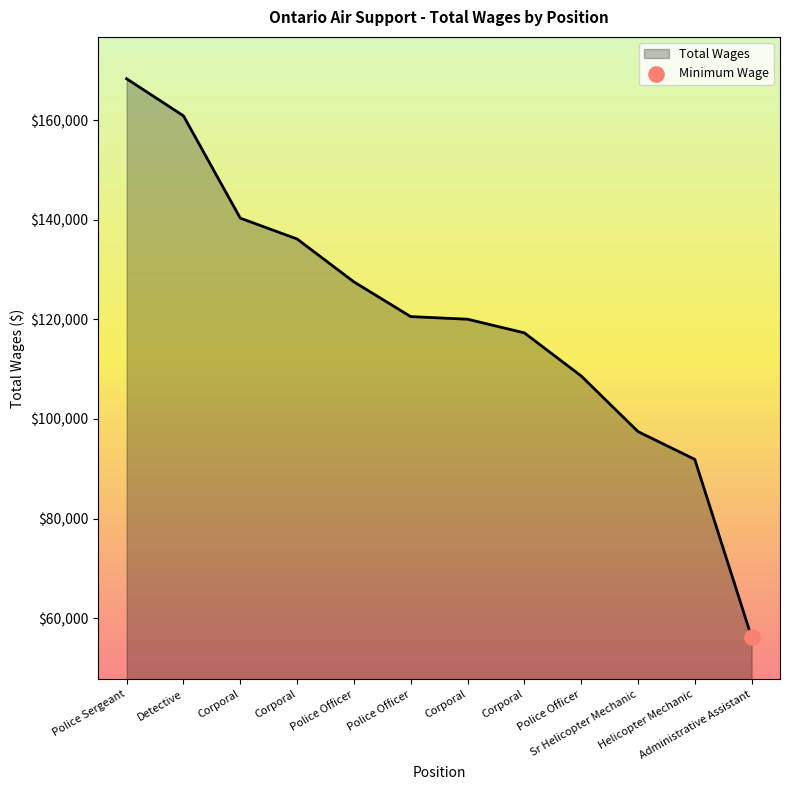

Does the chart have visible grid lines?

No